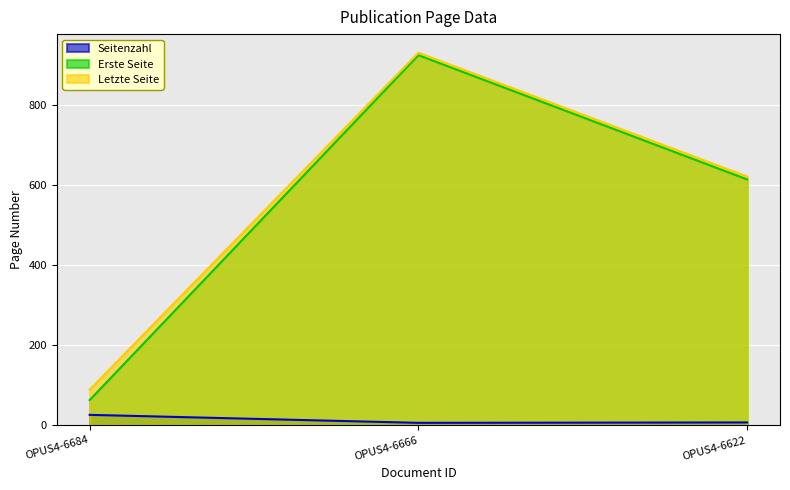

The Letzte Seite series shows 622 at OPUS4-6622. True or false?

True